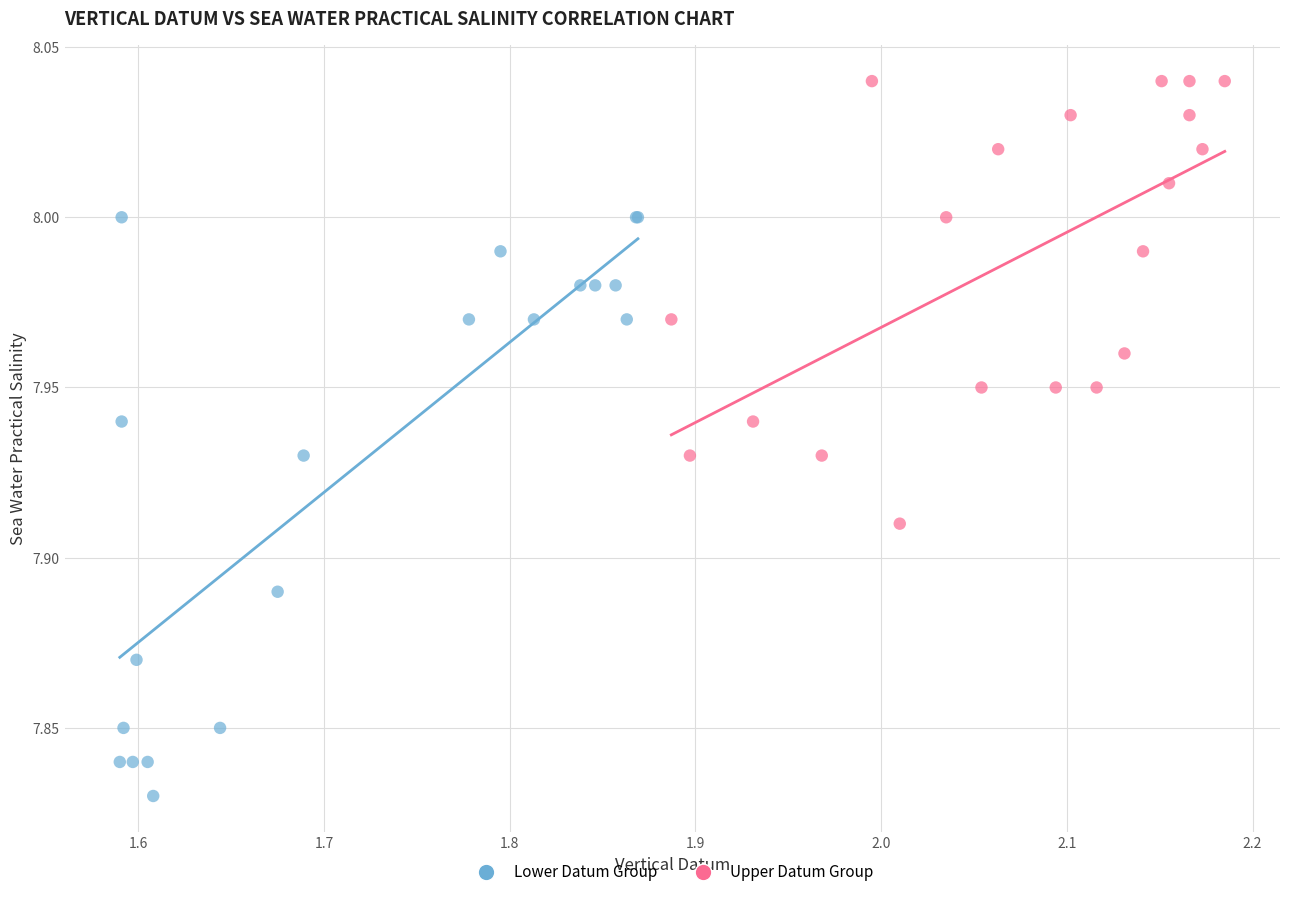

Which series has the widest spread of Y values?

Lower Datum Group